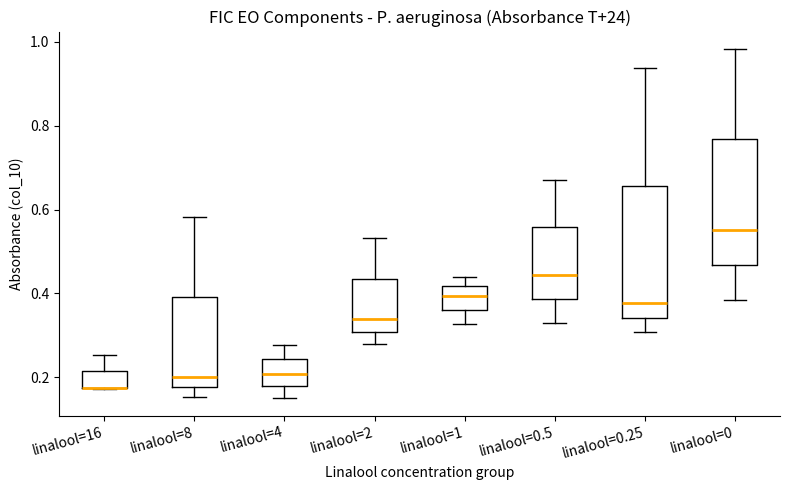

Reading left to right, transcribe this box plot: for each box, give where its median line is, the range the box spans, and where its two whiskers end, as read against the y-axis. The values are not printed on the chart, so give them approximately, as read against the axis.

linalool=16: median 0.18 (drawn on the box's lower edge), box 0.18 to 0.22, whiskers 0.18 to 0.26
linalool=8: median 0.20, box 0.18 to 0.40, whiskers 0.16 to 0.58
linalool=4: median 0.20, box 0.18 to 0.24, whiskers 0.16 to 0.28
linalool=2: median 0.34, box 0.30 to 0.44, whiskers 0.28 to 0.54
linalool=1: median 0.40, box 0.36 to 0.42, whiskers 0.32 to 0.44
linalool=0.5: median 0.44, box 0.38 to 0.56, whiskers 0.34 to 0.68
linalool=0.25: median 0.38, box 0.34 to 0.66, whiskers 0.30 to 0.94
linalool=0: median 0.56, box 0.46 to 0.76, whiskers 0.38 to 0.98